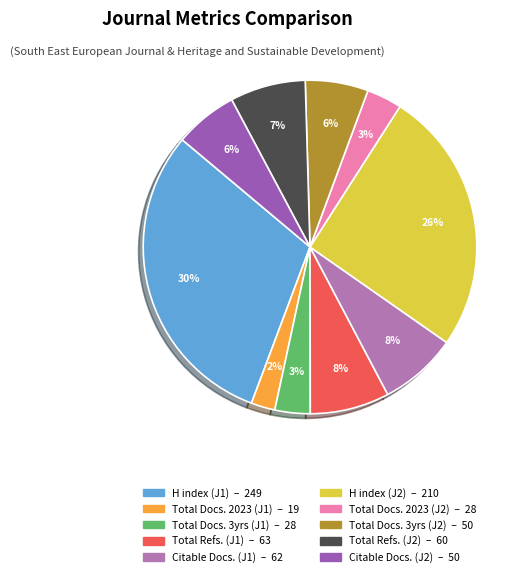

Count the number of slices in the pie.

10